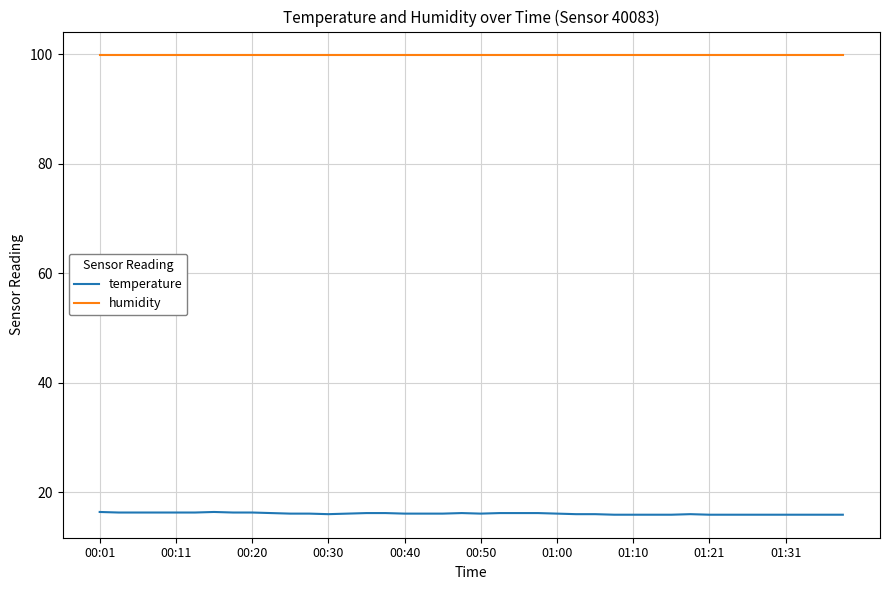

Which series has the largest total across all categories?

humidity